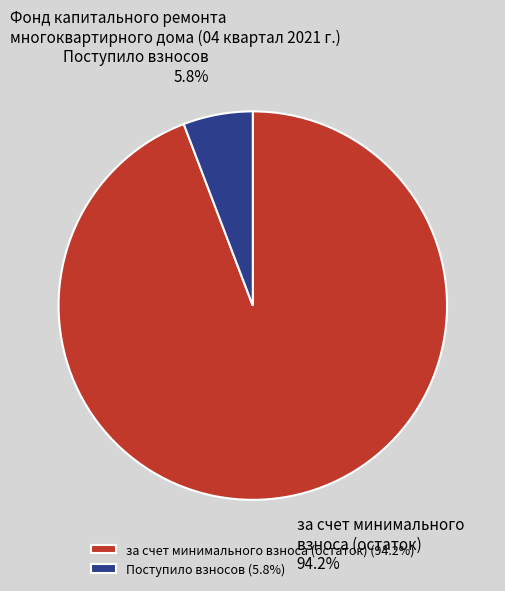

What is the smallest slice in the pie chart?

Поступило взносов (5.8%)